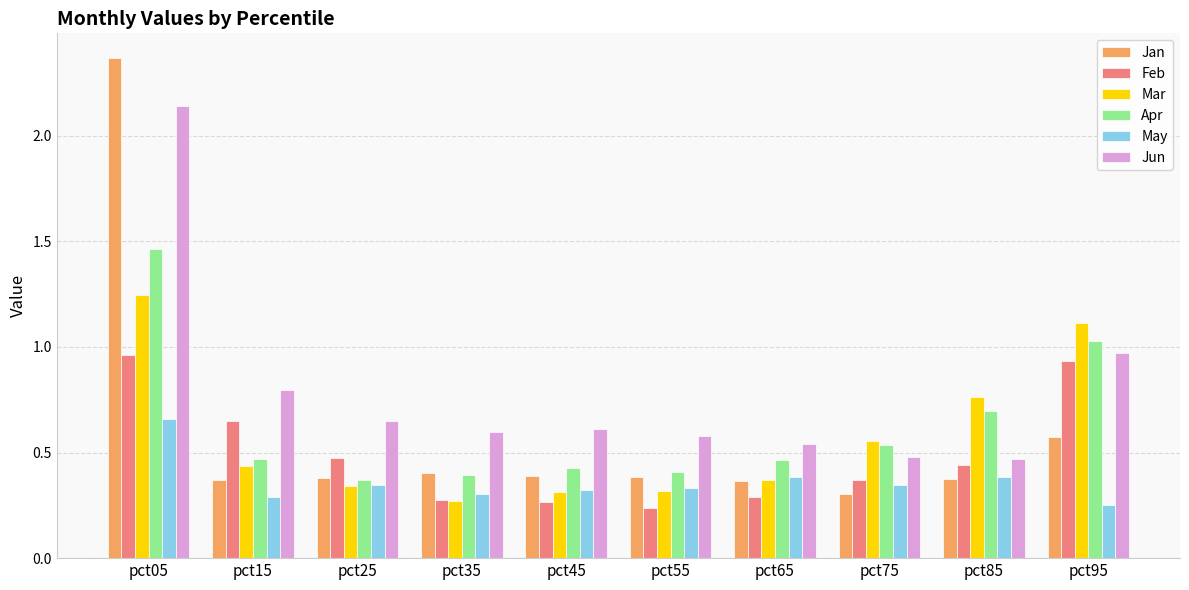

Is it true that Jun equals 1.4 at pct05?

False